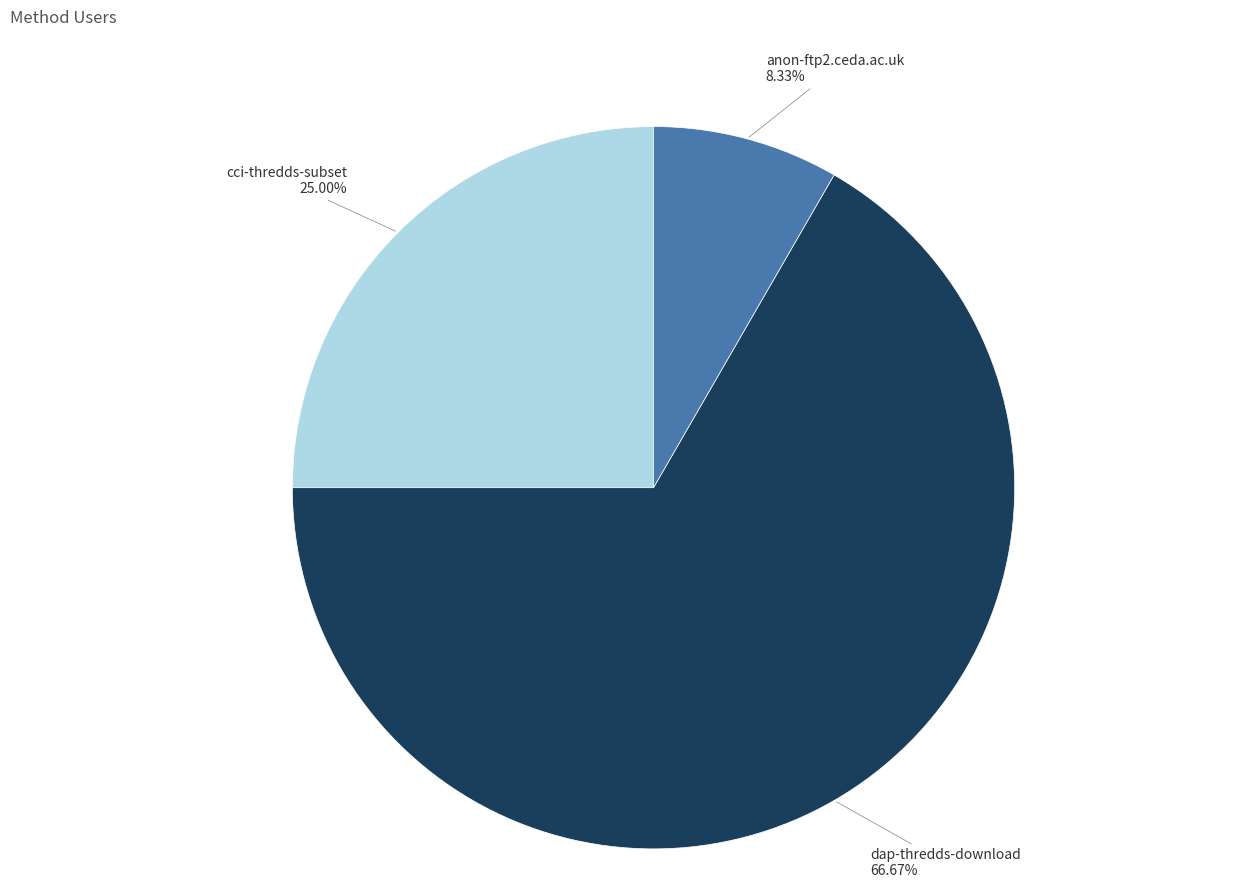

Does any single category account for the majority?

Yes